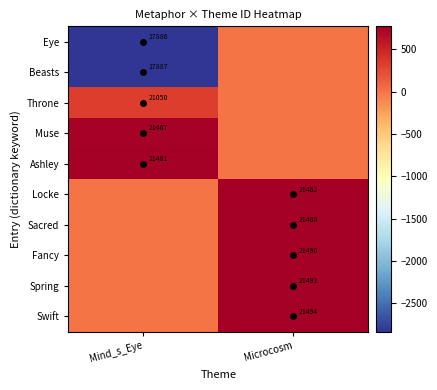

At which category is the sum across all series the highest?

Microcosm